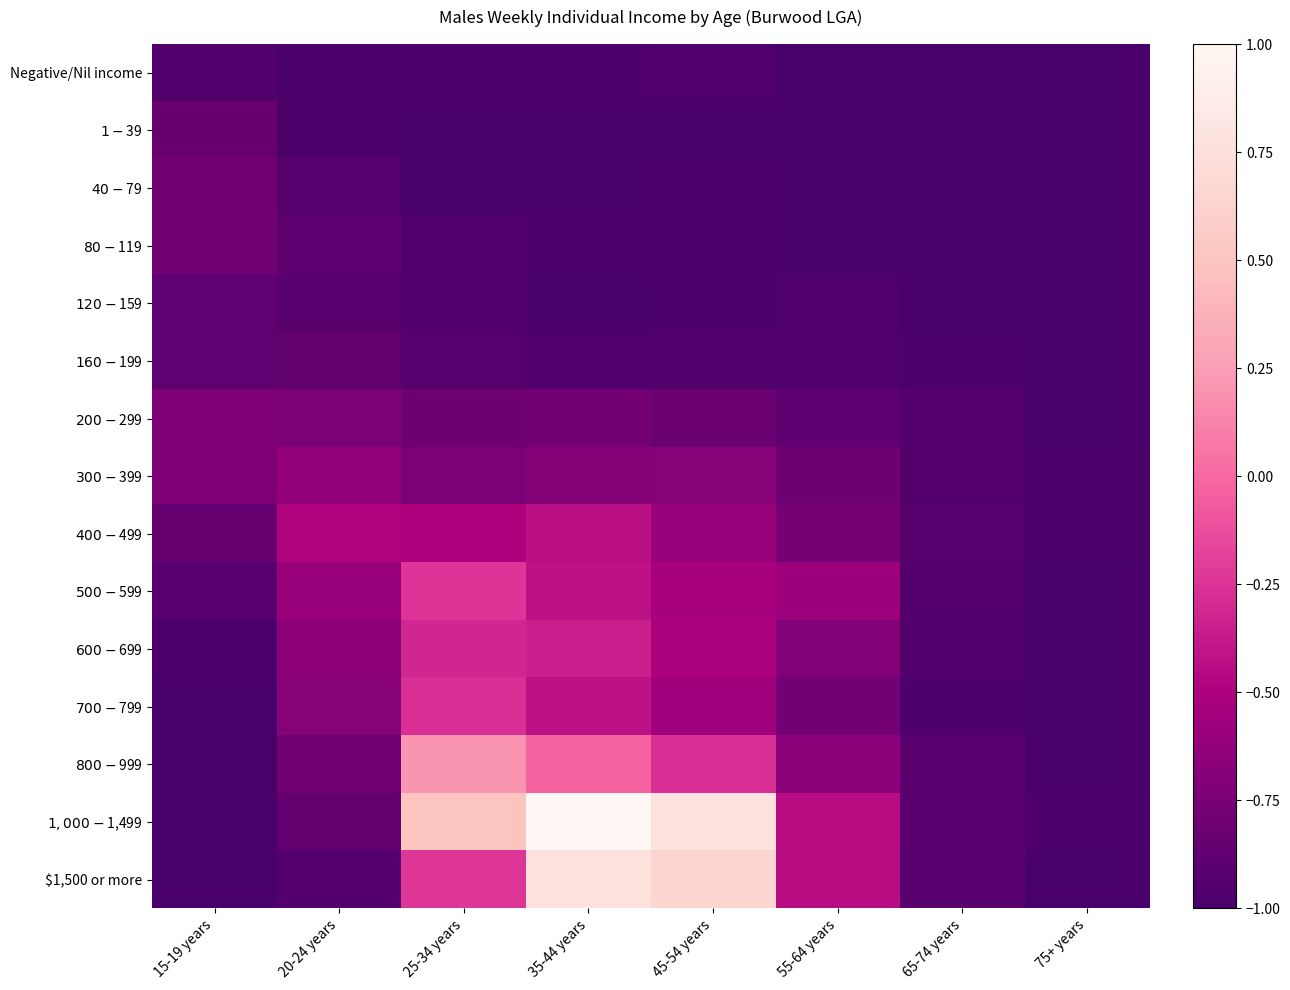

Which has a higher value, 75+ years or 65-74 years?

75+ years